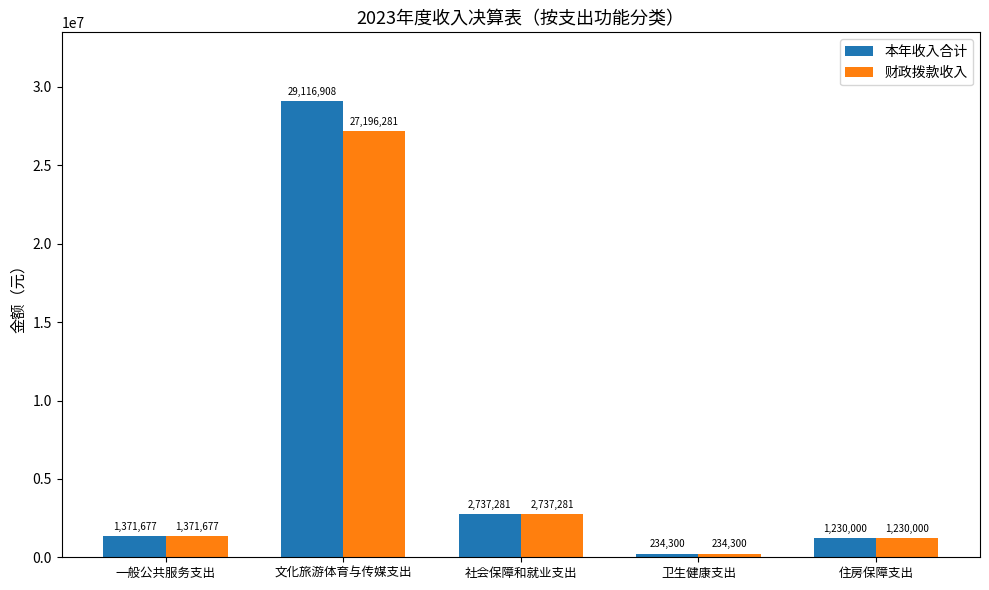

What is the label of the 1st bar from the right?

住房保障支出